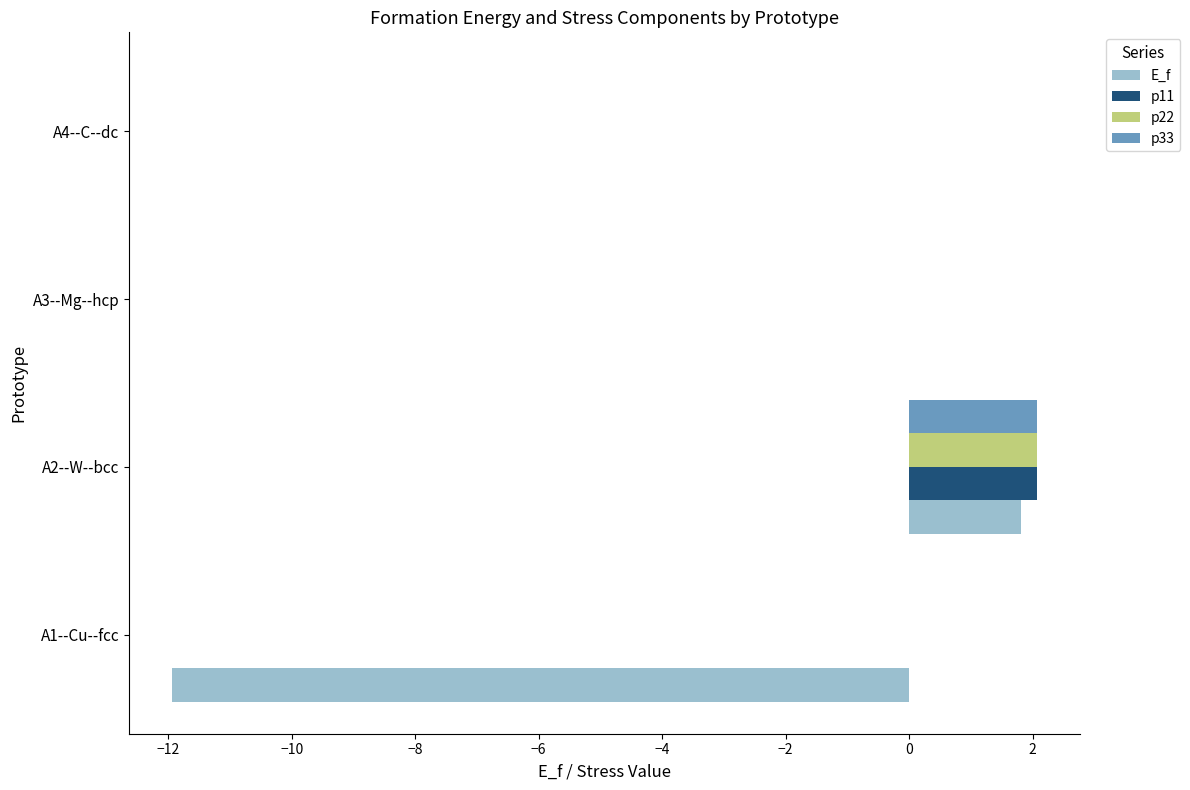

At which category is the sum across all series the highest?

A2--W--bcc